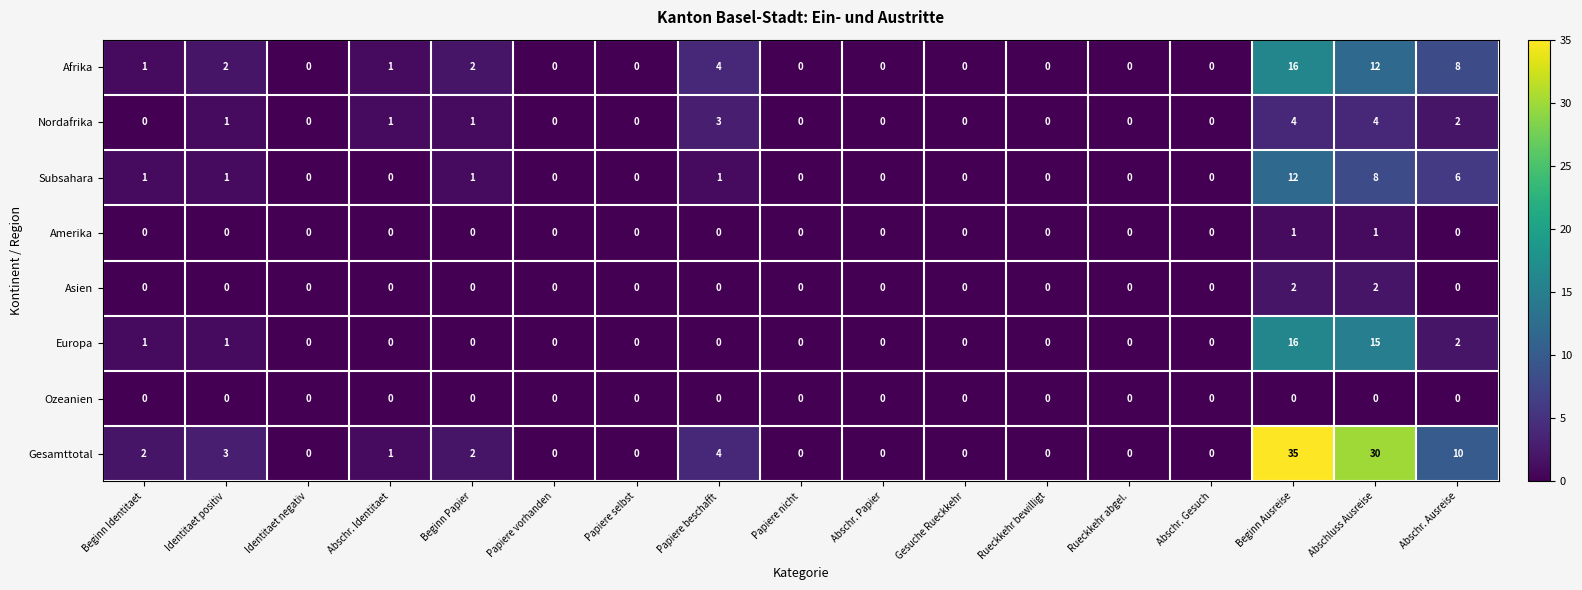

Which series has the largest total across all categories?

Gesamttotal